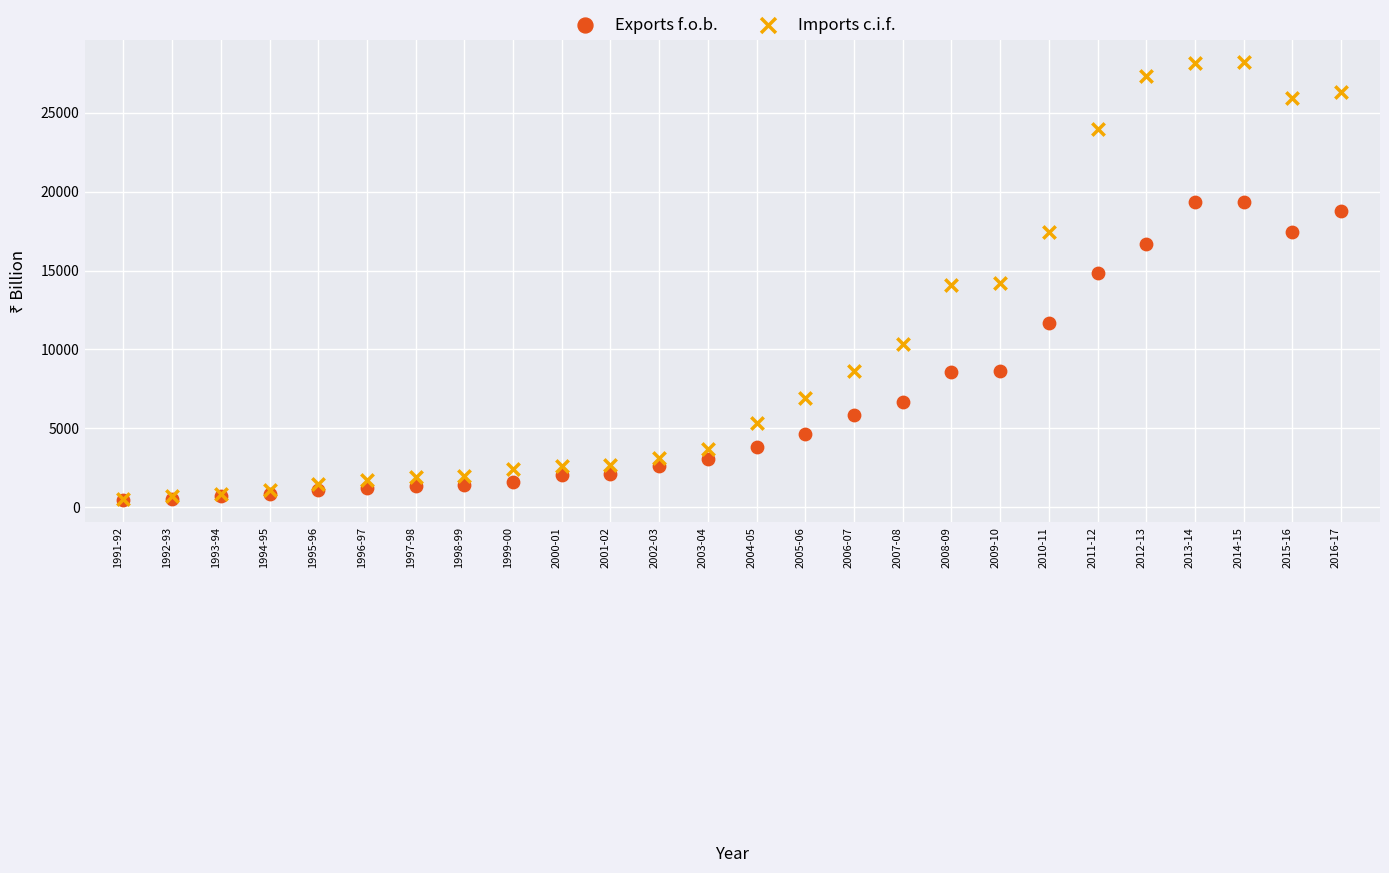

In the Exports f.o.b. series, what Y value is closest to 9895?

8632.8